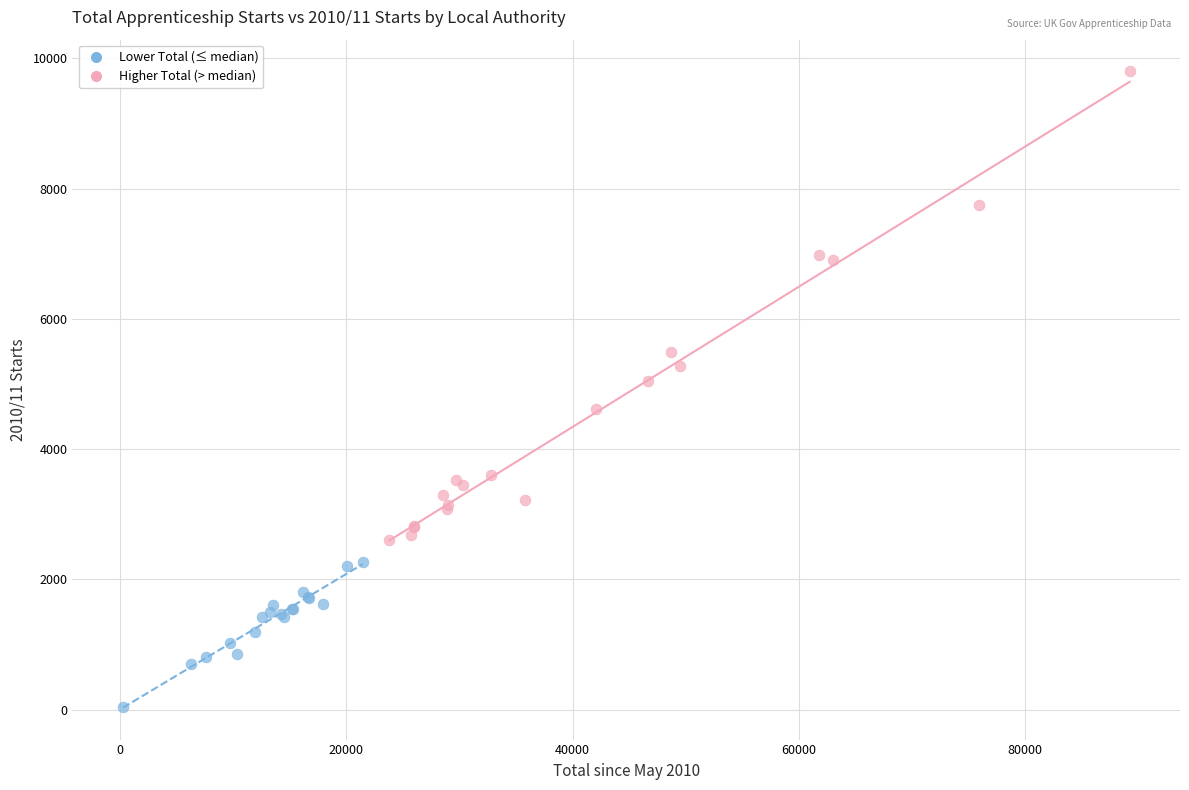

Which series has the widest spread of Y values?

Higher Total (> median)